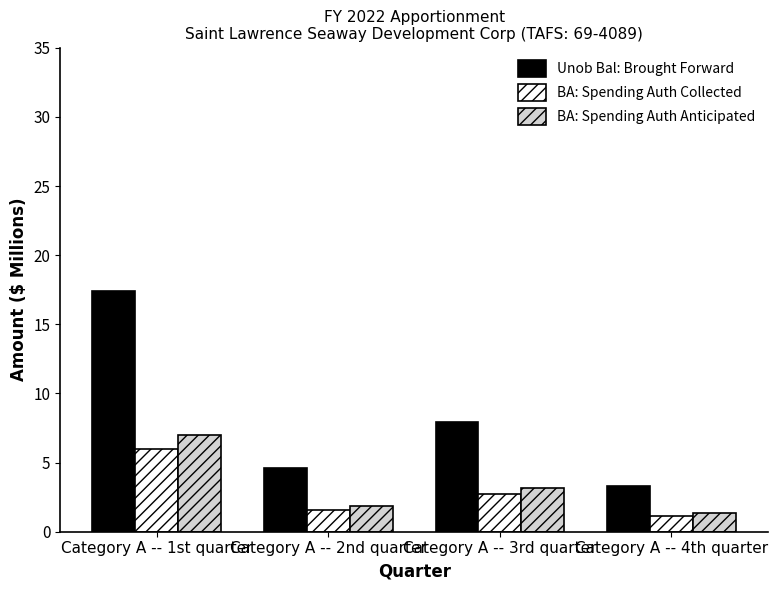

How many data points in BA: Spending Auth Anticipated are above 3?

2